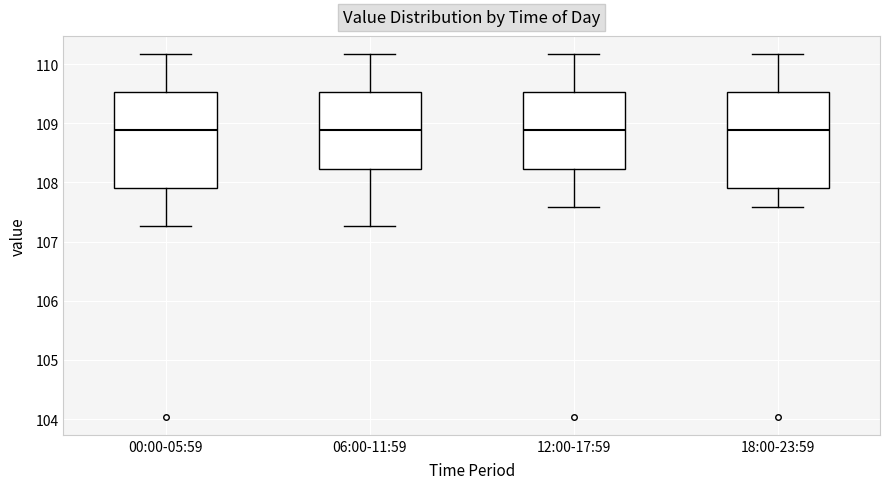

Where does the upper whisker of the box for 00:00-05:59 end on the y-axis? The values are not printed on the chart, so give them approximately, as read against the axis.

110.2